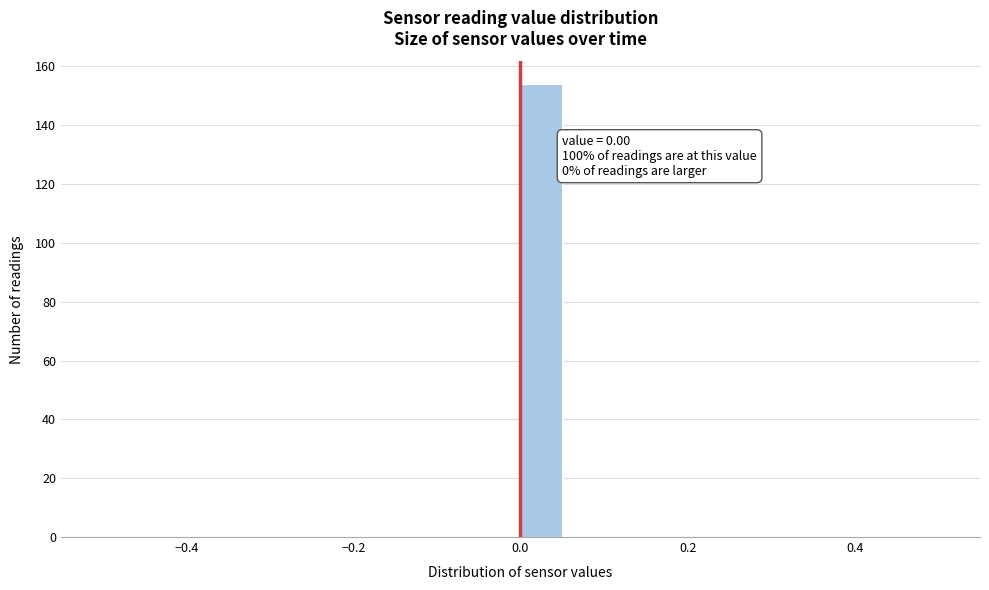

Around what value on the x-axis is the tallest bar? Give the approximate position of its centre, as read against the axis.

0.02